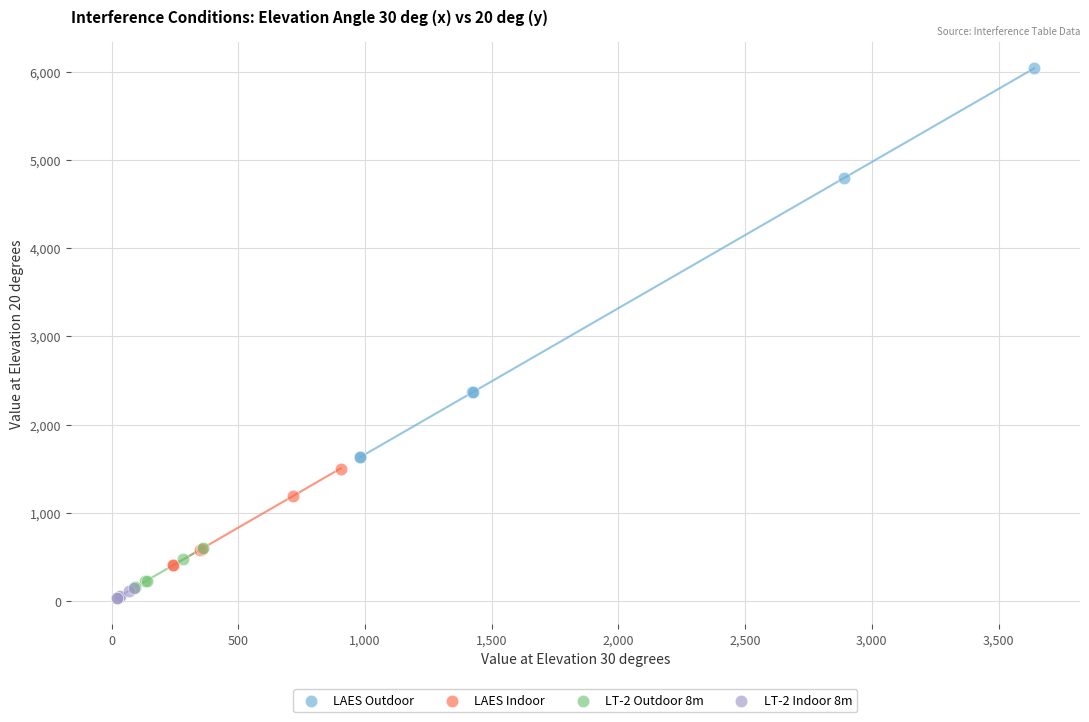

Which series has the widest spread of Y values?

LAES Outdoor